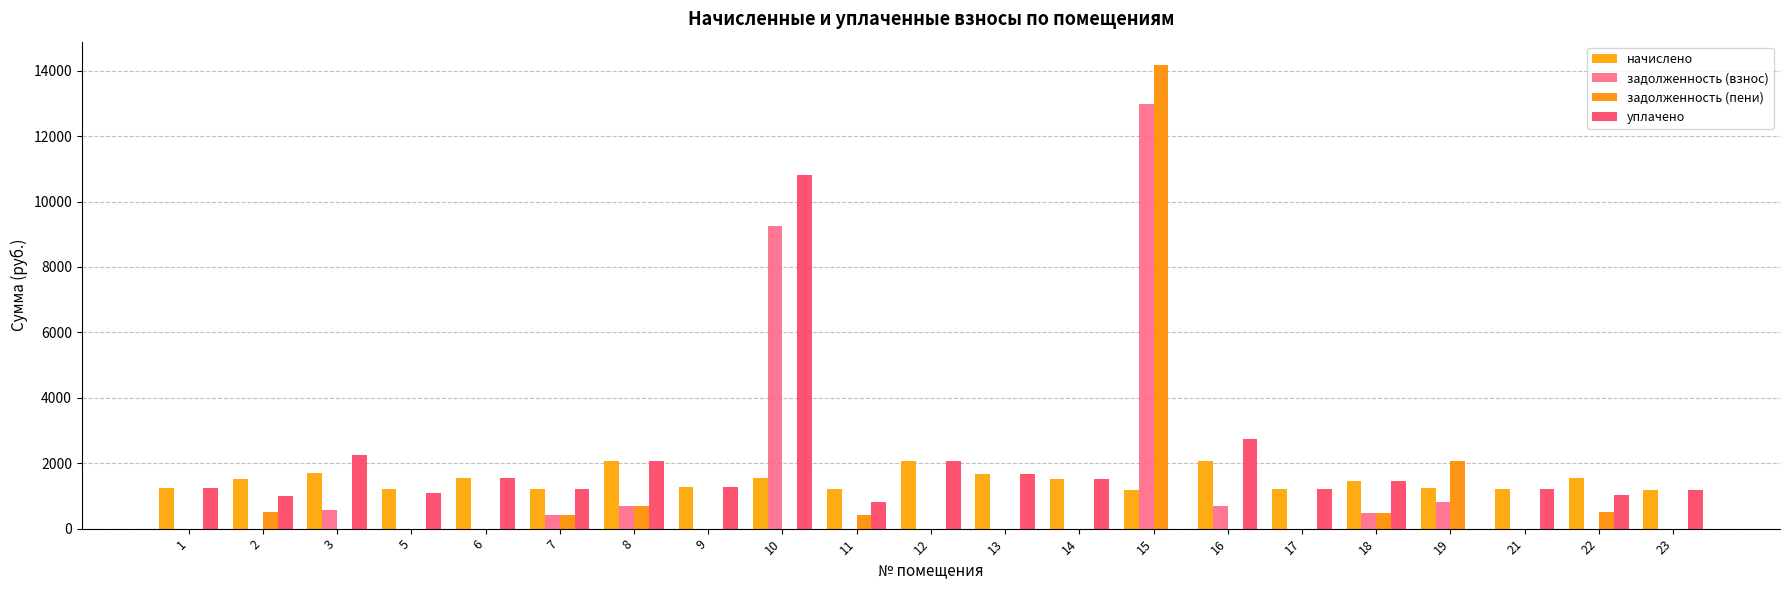

What is the total value across all series at 17?

2418.7